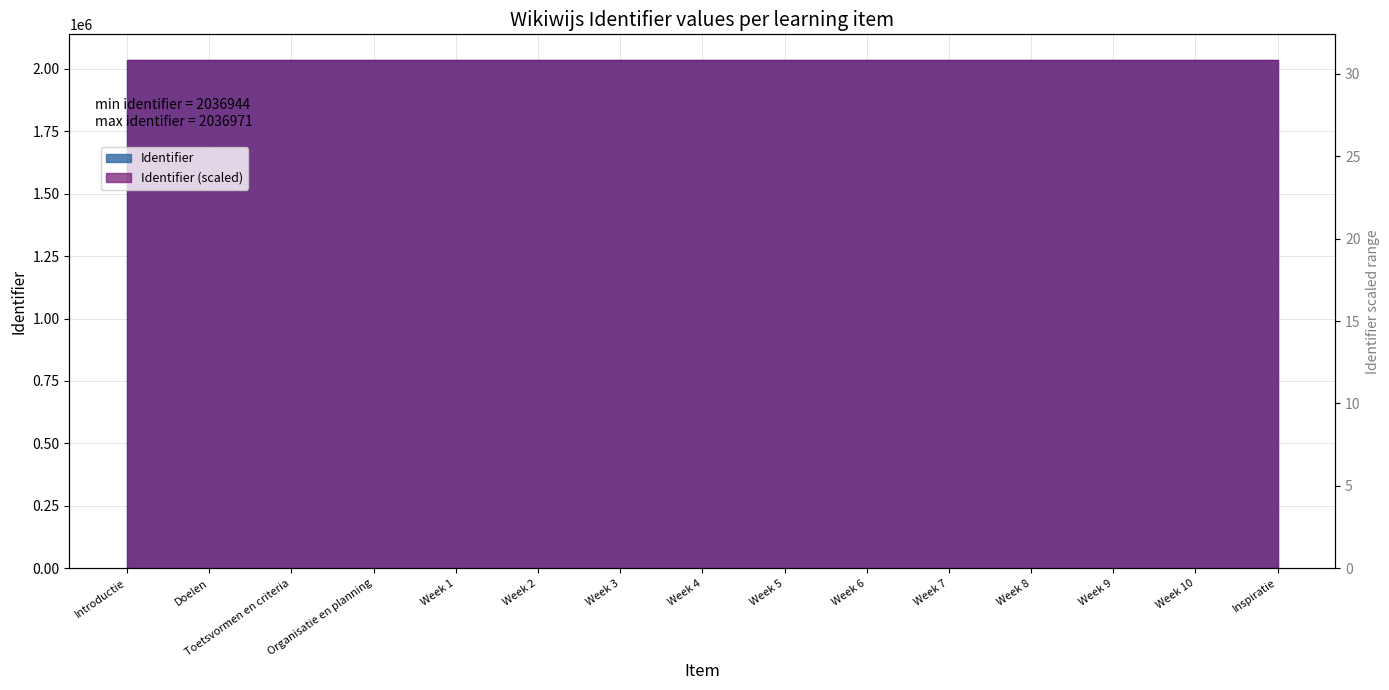

Which has a higher value, Introductie or Inspiratie?

Inspiratie